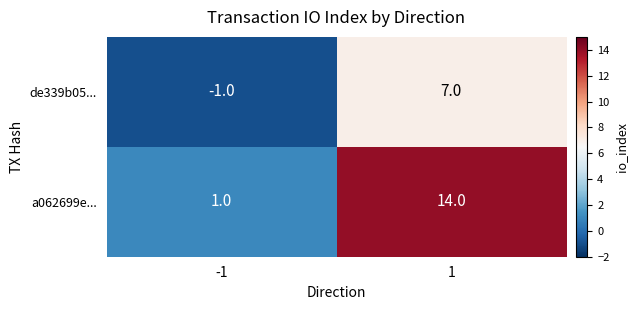

What is the difference between the highest and lowest values at 1?

7